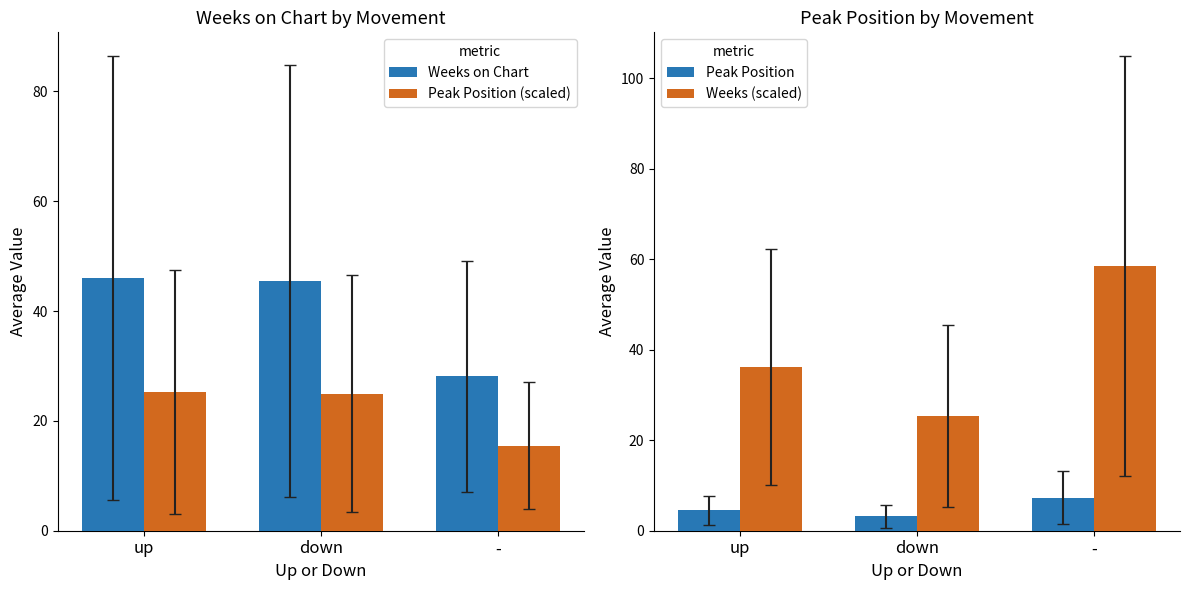

The Weeks on Chart series shows 42.9 at -. True or false?

False